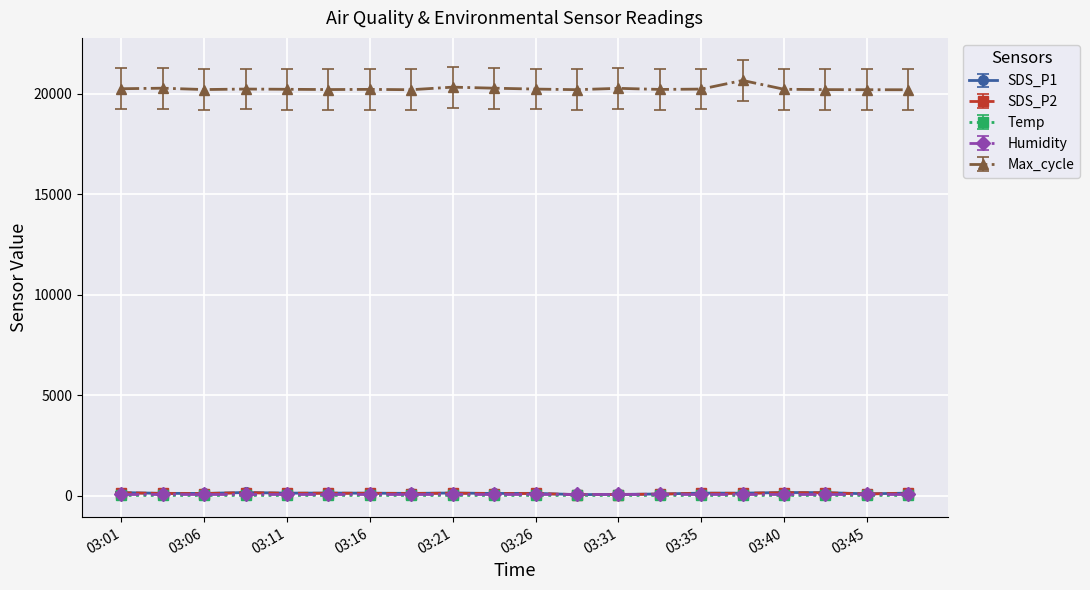

True or false: SDS_P2 has more than 2 points higher than both neighbors.

True